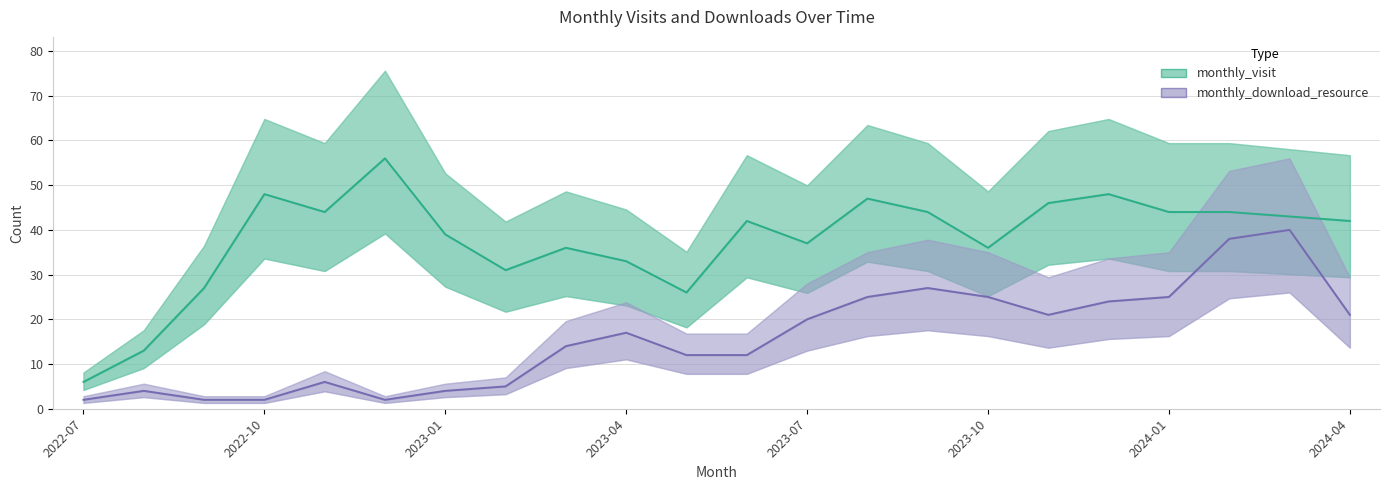

Does the chart have visible grid lines?

Yes